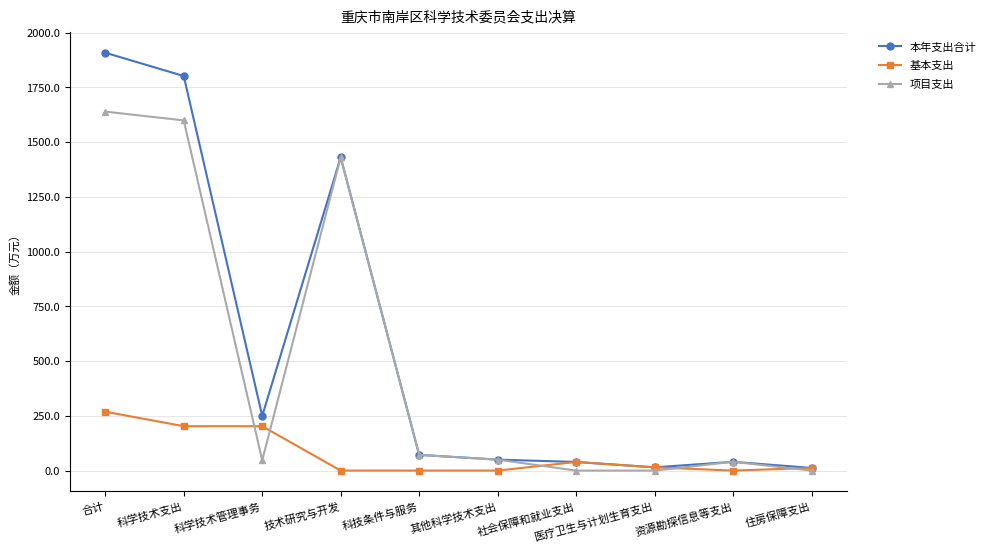

Between 合计 and 其他科学技术支出, which series saw the biggest shift?

本年支出合计